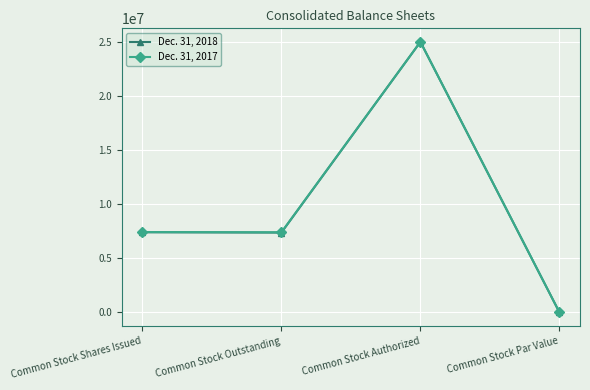

True or false: Dec. 31, 2018 has a value of 7398494 at Common Stock Shares Issued.

True